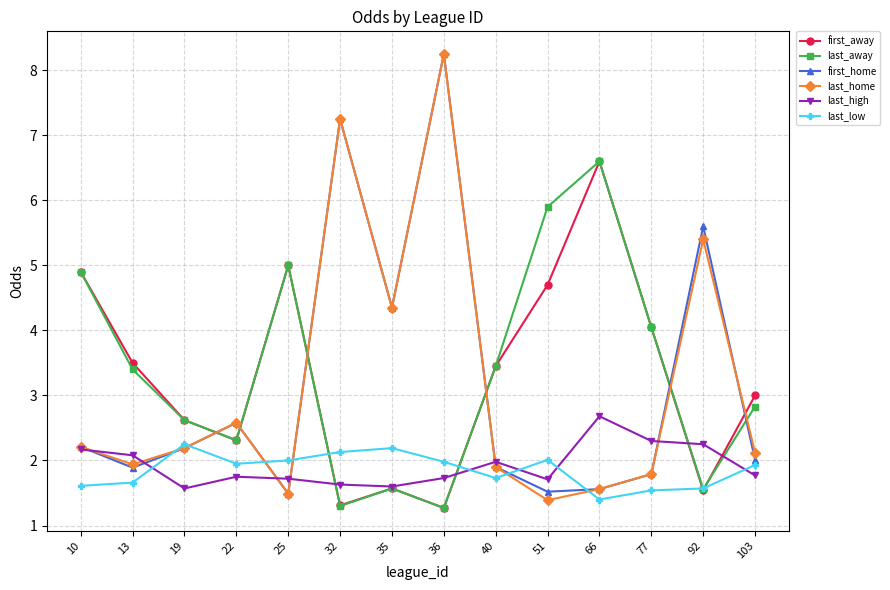

At how many categories does at least one series exceed 7?

2